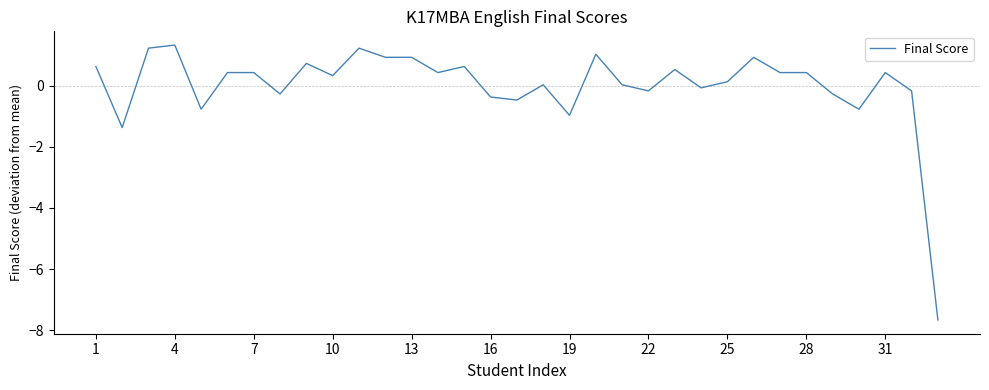

What is the difference between the maximum and minimum values?

9.0